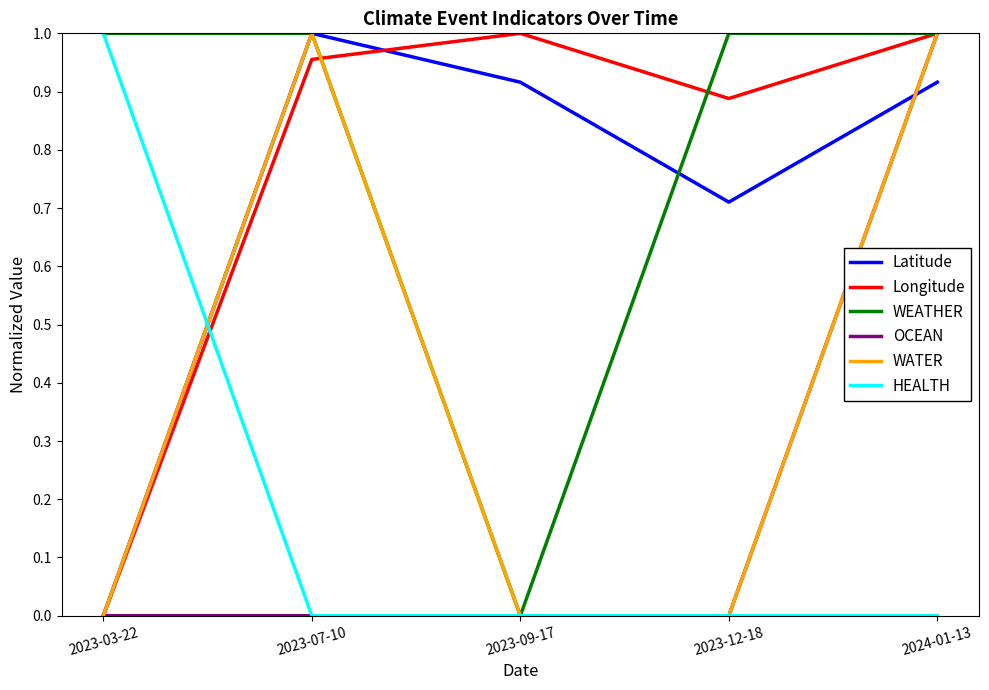

At how many categories does at least one series exceed 0?

5